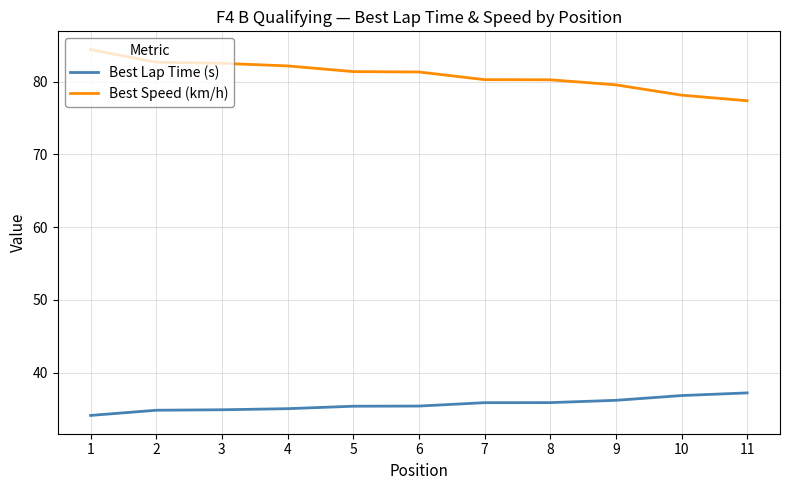

What is the total value across all series at 4?

117.2